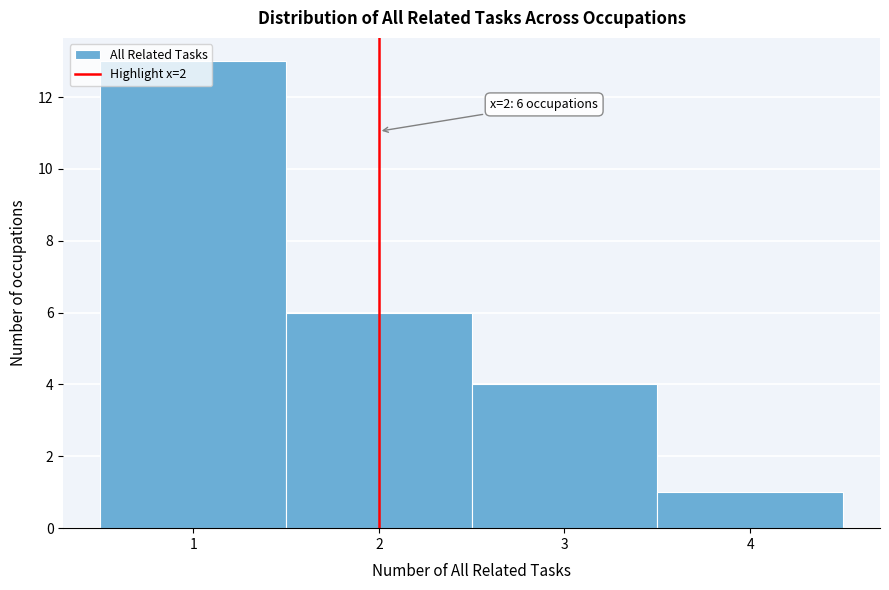

Over which range of the x-axis is the bar tallest?

0.5 to 1.5